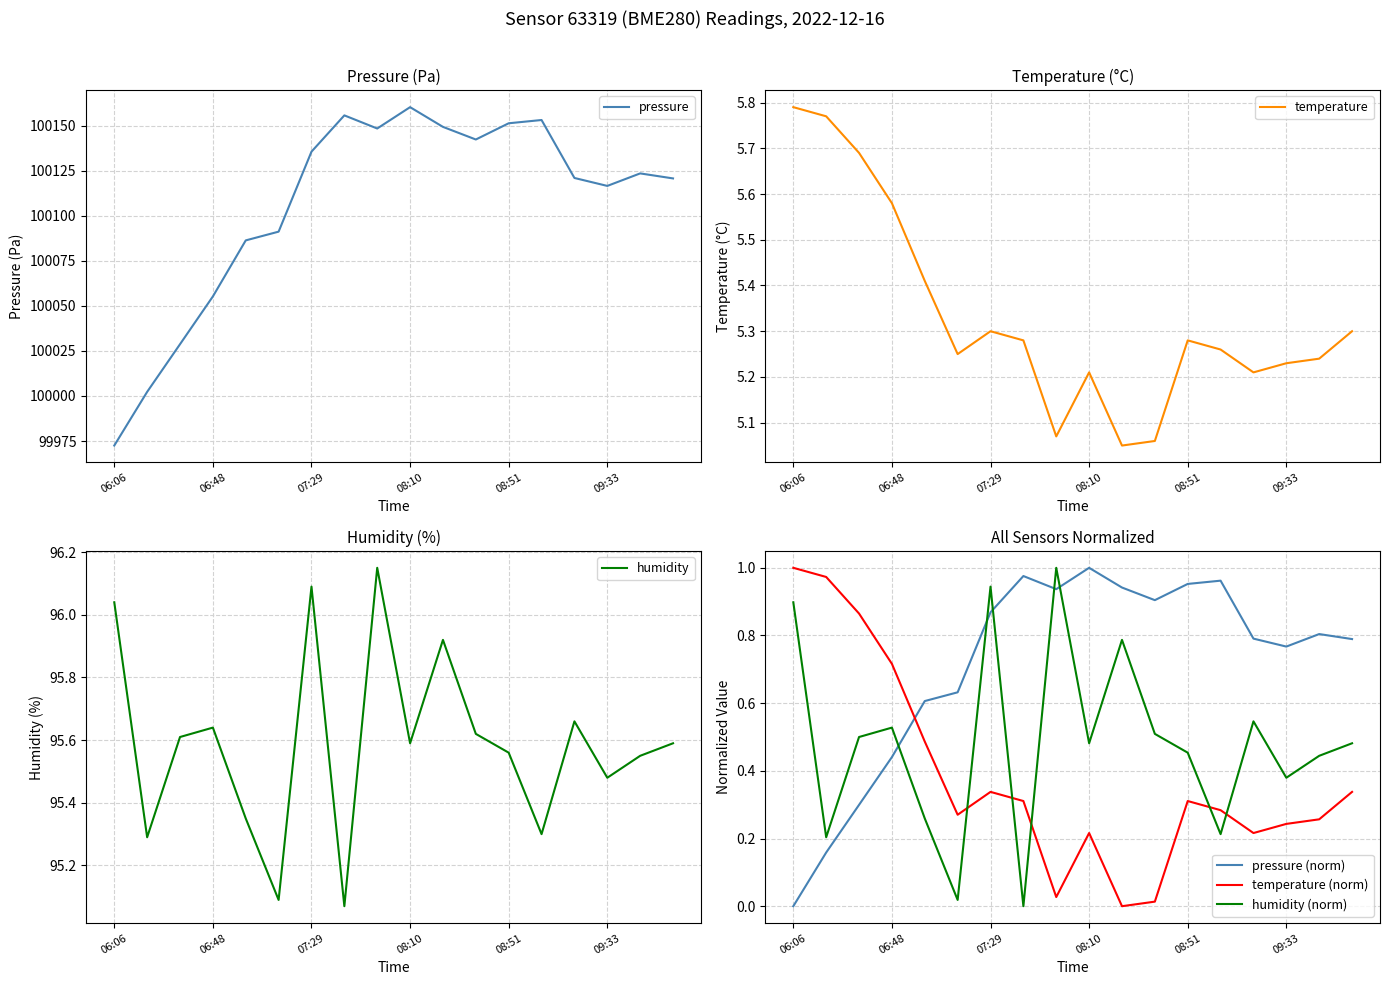

True or false: pressure (norm) has a value of 0.6 at 08:10.

False